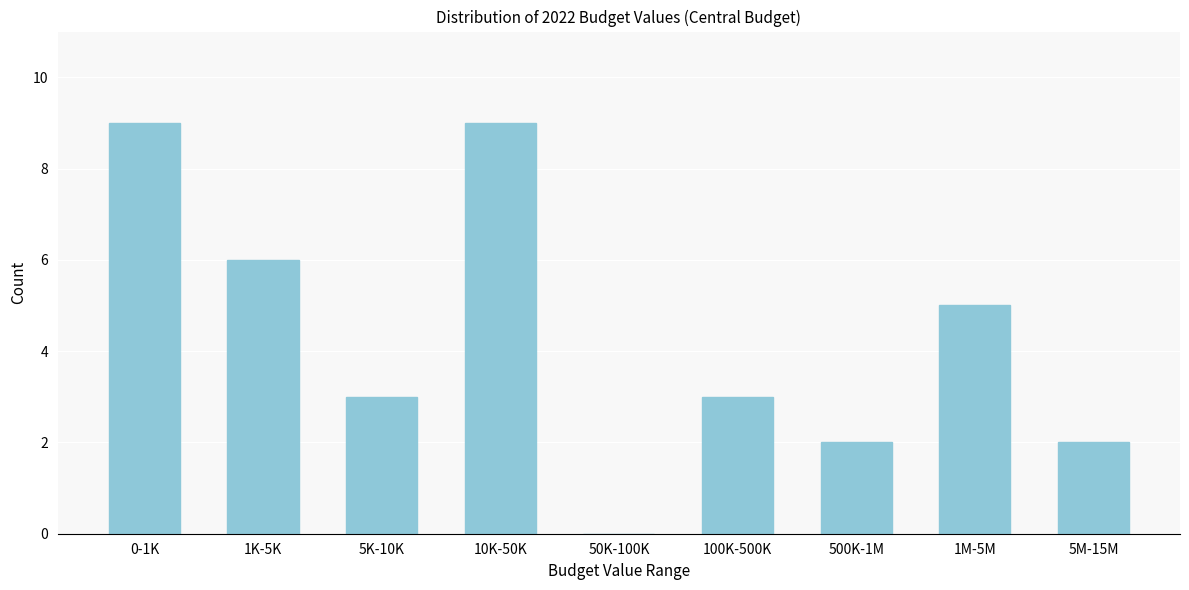

Reading right to left, extract all data points from this chart.

5M-15M=2	1M-5M=5	500K-1M=2	100K-500K=3	50K-100K=0	10K-50K=9	5K-10K=3	1K-5K=6	0-1K=9